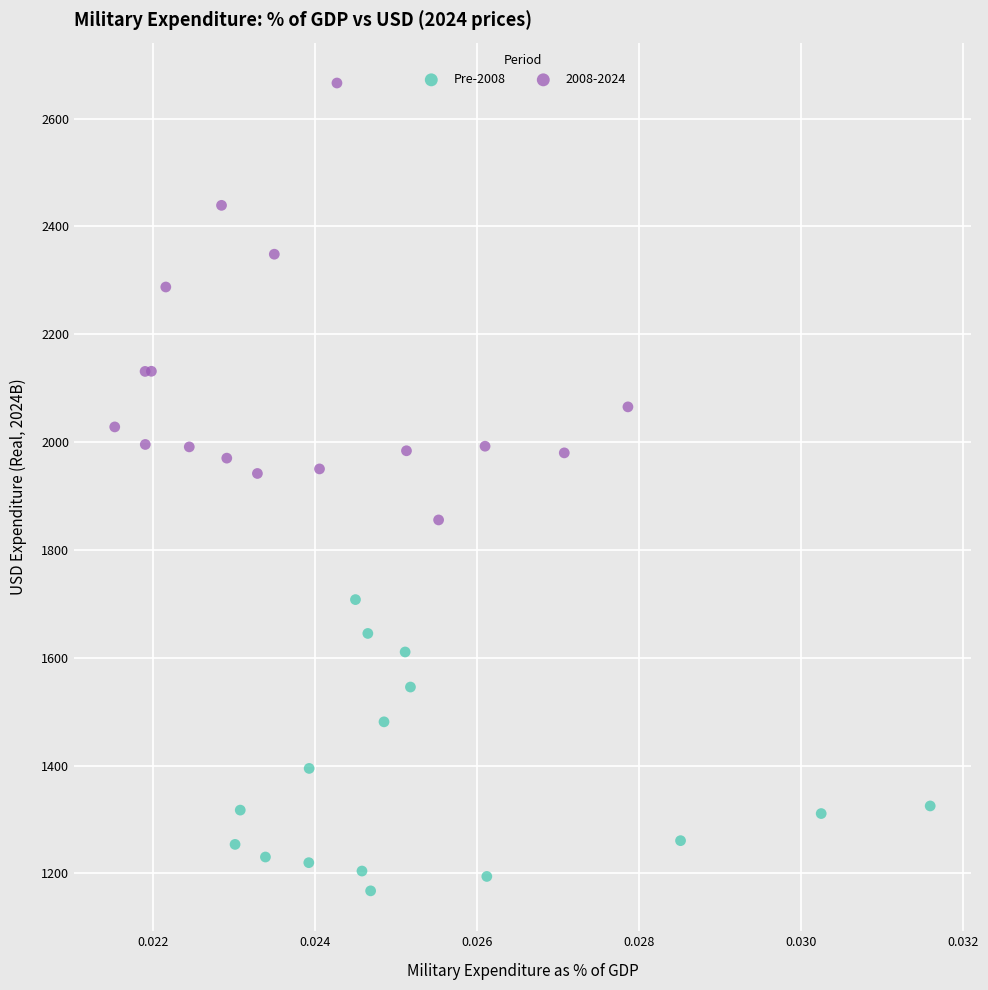

Which series has the largest Y range (max minus min)?

2008-2024